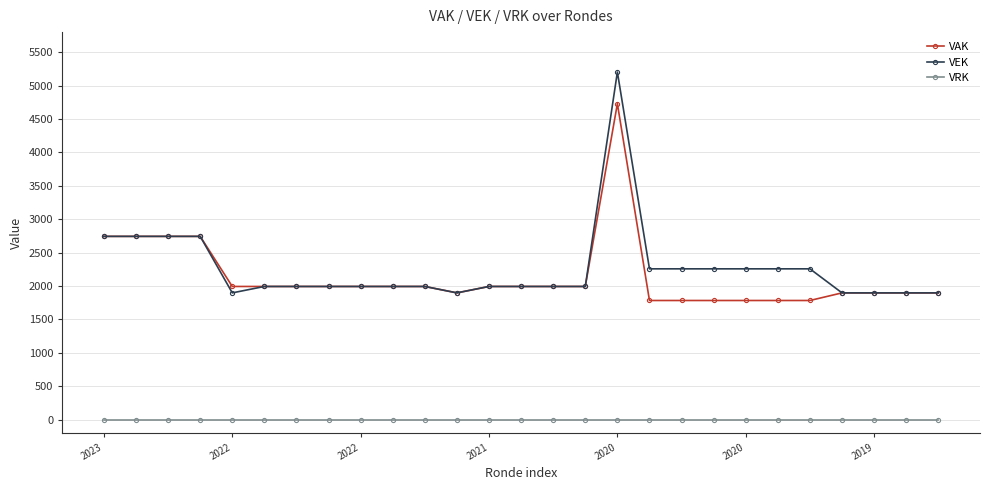

Does the chart have visible grid lines?

Yes